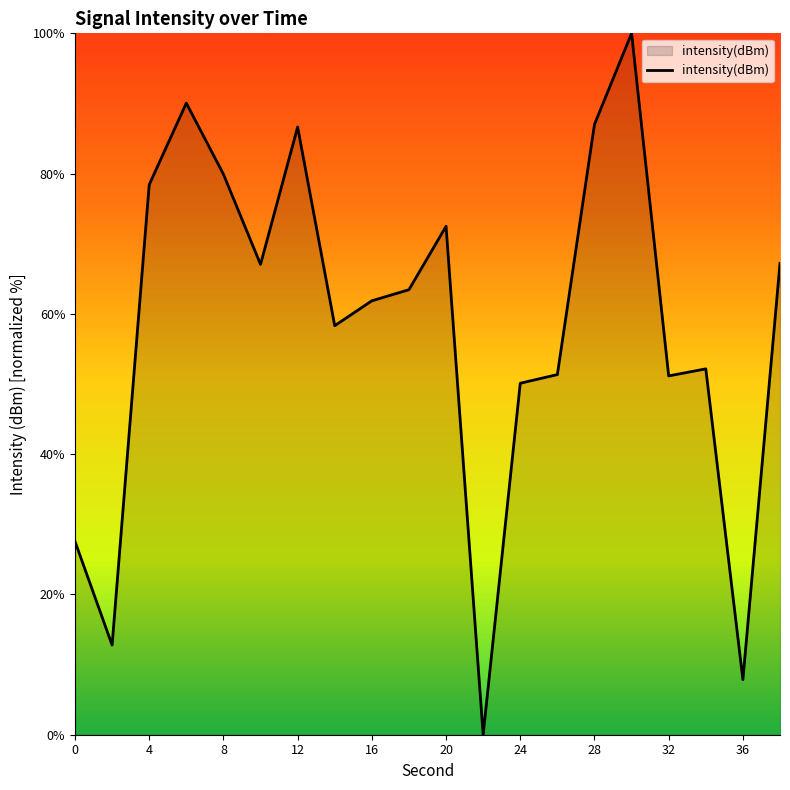

What is the sum of all values?

1165.4